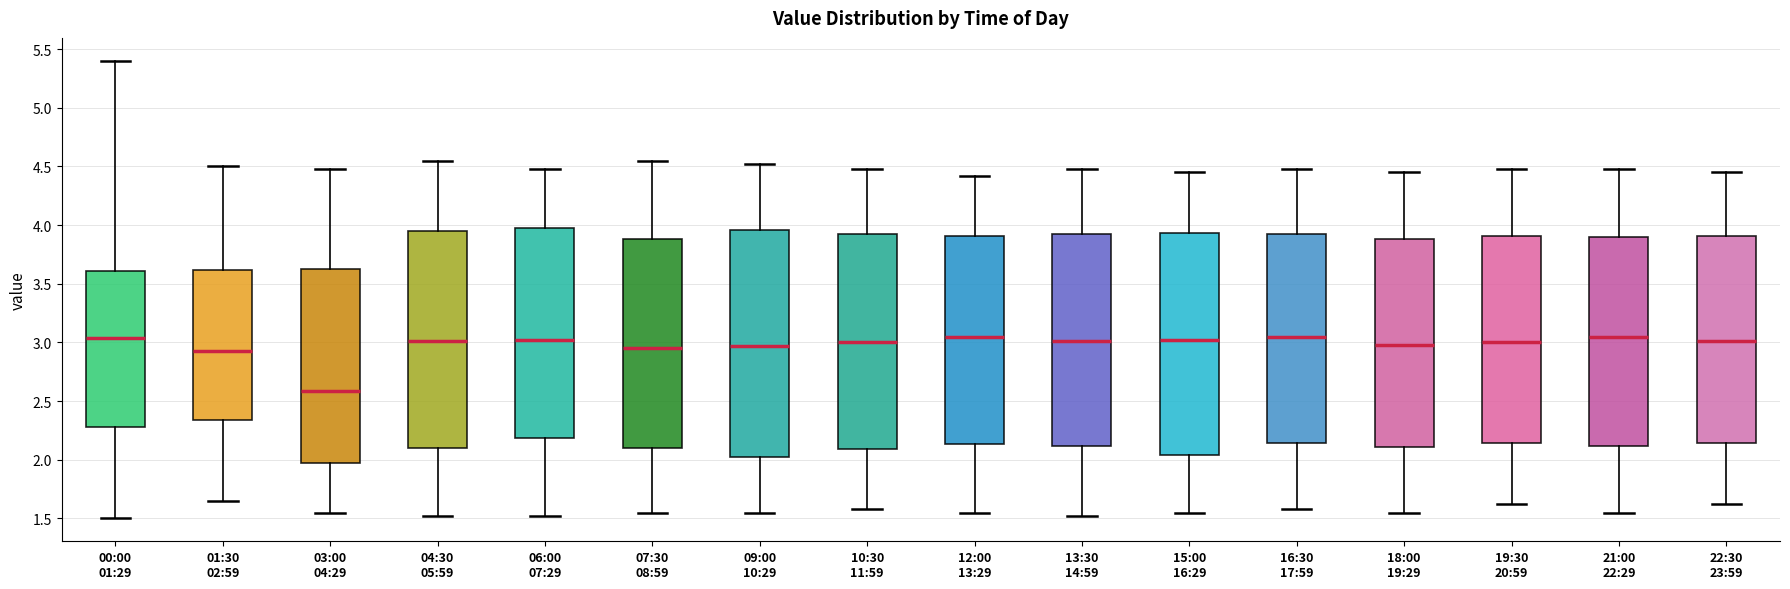

Reading left to right, read every box against the y-axis: the position of its median line, the range the box covers, and the ends of its whiskers. The values are not printed on the chart, so give them approximately, as read against the axis.

00:00 01:29: median 3.05, box 2.30 to 3.60, whiskers 1.50 to 5.40
01:30 02:59: median 2.95, box 2.35 to 3.60, whiskers 1.65 to 4.50
03:00 04:29: median 2.60, box 1.95 to 3.65, whiskers 1.55 to 4.50
04:30 05:59: median 3.00, box 2.10 to 3.95, whiskers 1.50 to 4.55
06:00 07:29: median 3.00, box 2.20 to 4.00, whiskers 1.50 to 4.50
07:30 08:59: median 2.95, box 2.10 to 3.90, whiskers 1.55 to 4.55
09:00 10:29: median 2.95, box 2.05 to 3.95, whiskers 1.55 to 4.50
10:30 11:59: median 3.00, box 2.10 to 3.90, whiskers 1.60 to 4.50
12:00 13:29: median 3.05, box 2.15 to 3.90, whiskers 1.55 to 4.40
13:30 14:59: median 3.00, box 2.10 to 3.90, whiskers 1.50 to 4.50
15:00 16:29: median 3.00, box 2.05 to 3.95, whiskers 1.55 to 4.45
16:30 17:59: median 3.05, box 2.15 to 3.90, whiskers 1.60 to 4.50
18:00 19:29: median 3.00, box 2.10 to 3.90, whiskers 1.55 to 4.45
19:30 20:59: median 3.00, box 2.15 to 3.90, whiskers 1.60 to 4.50
21:00 22:29: median 3.05, box 2.10 to 3.90, whiskers 1.55 to 4.50
22:30 23:59: median 3.00, box 2.15 to 3.90, whiskers 1.60 to 4.45